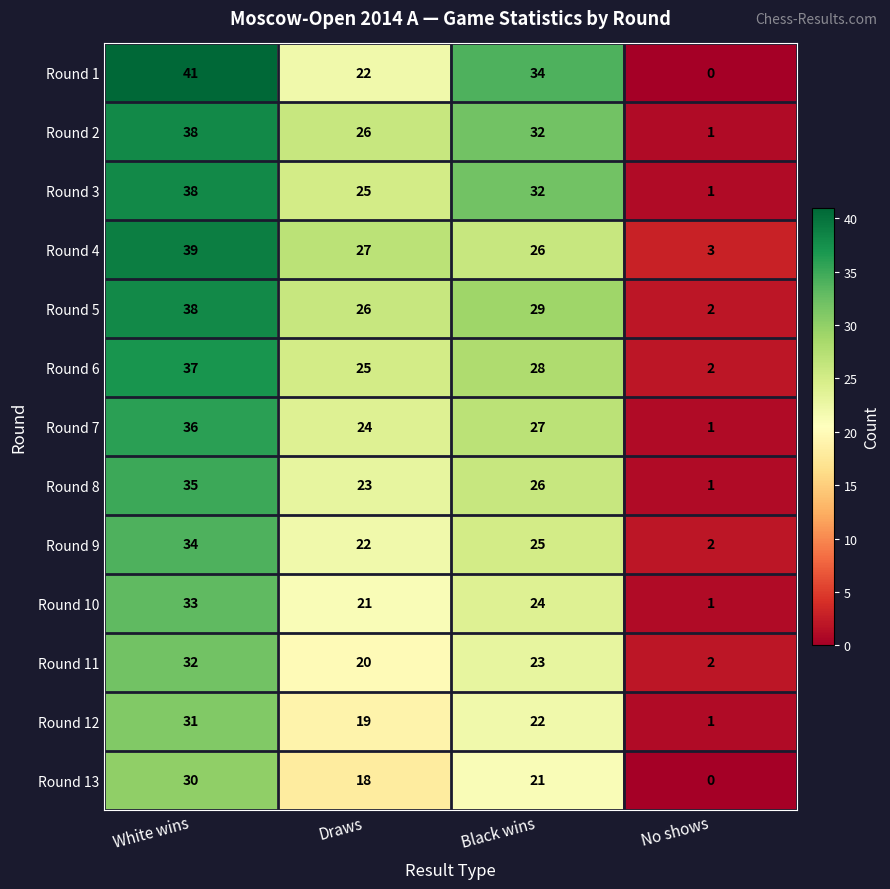

What is the sum of all Round 6 values?

92